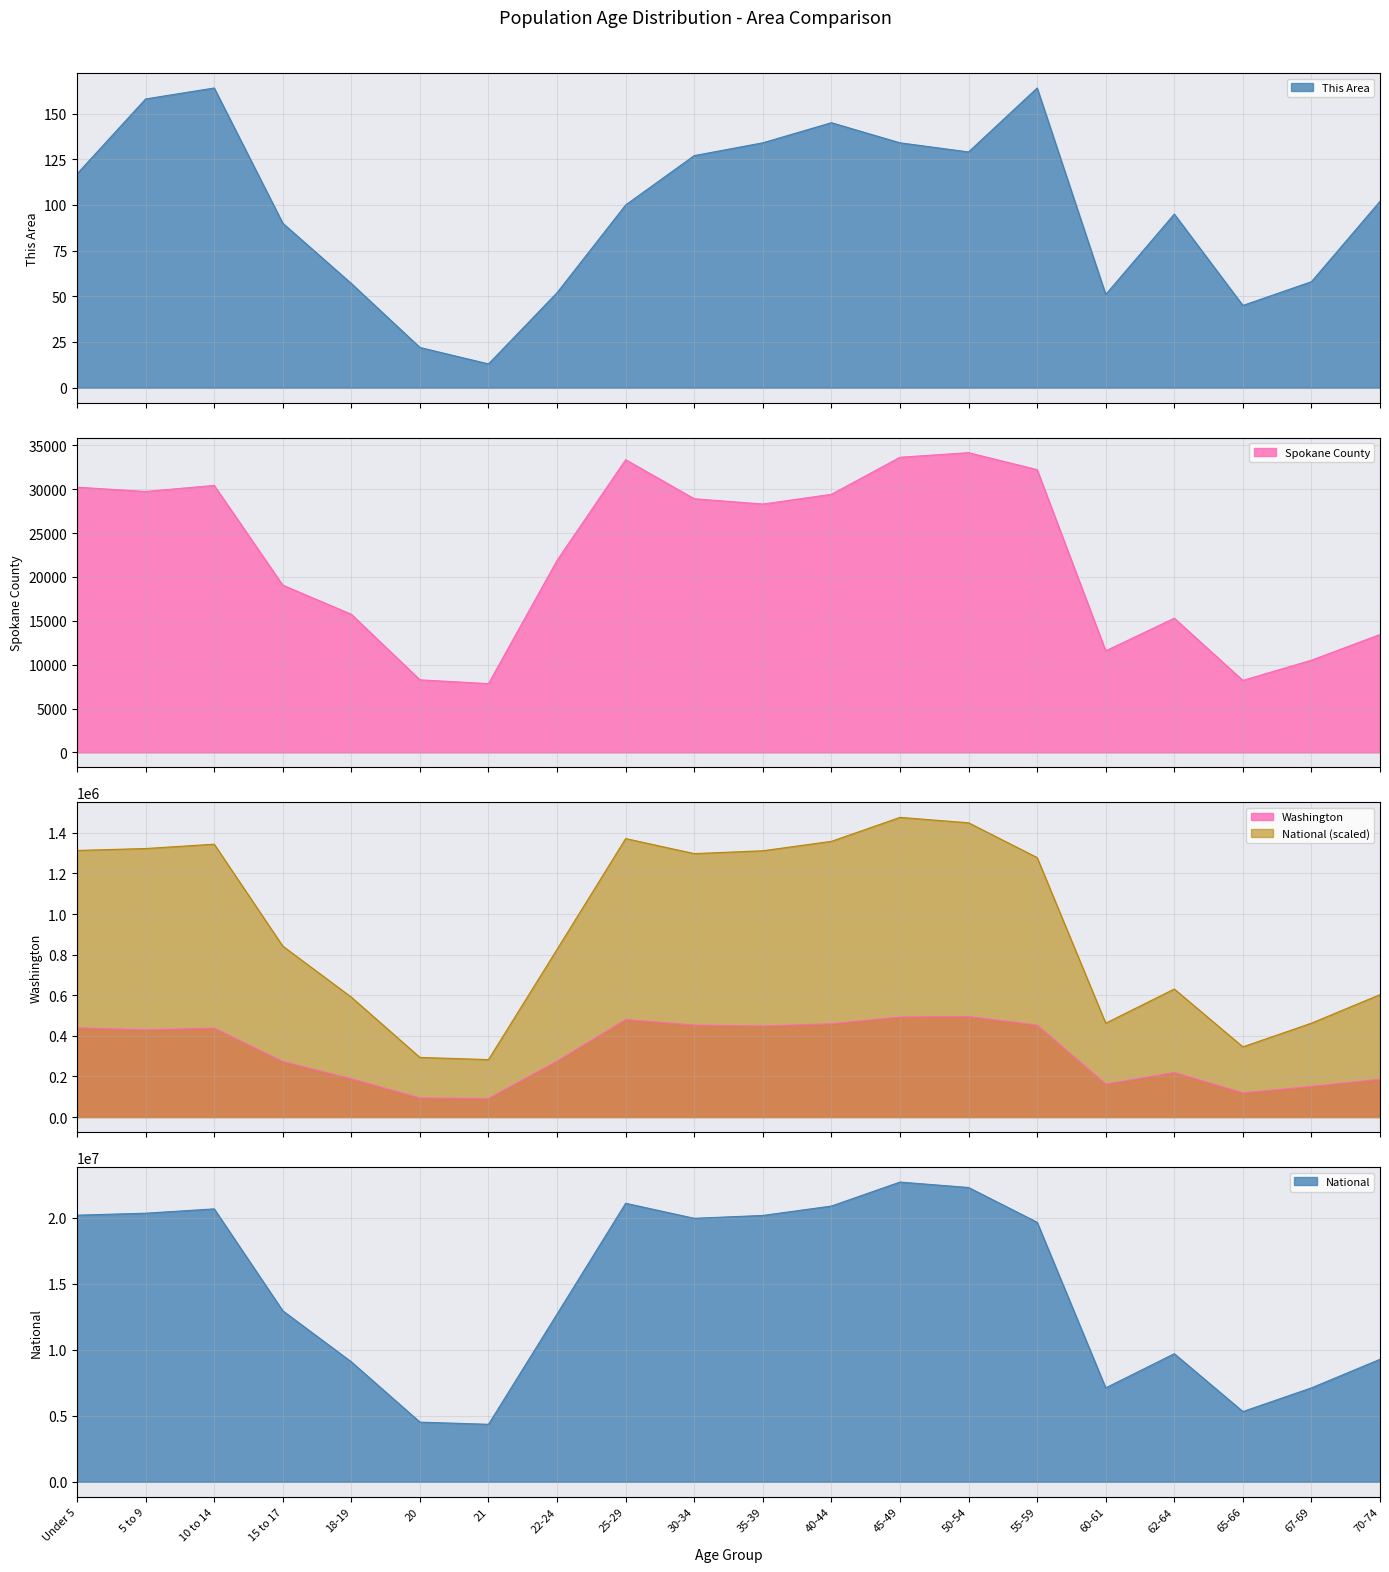

What is the label of the 5th point from the right?

60-61